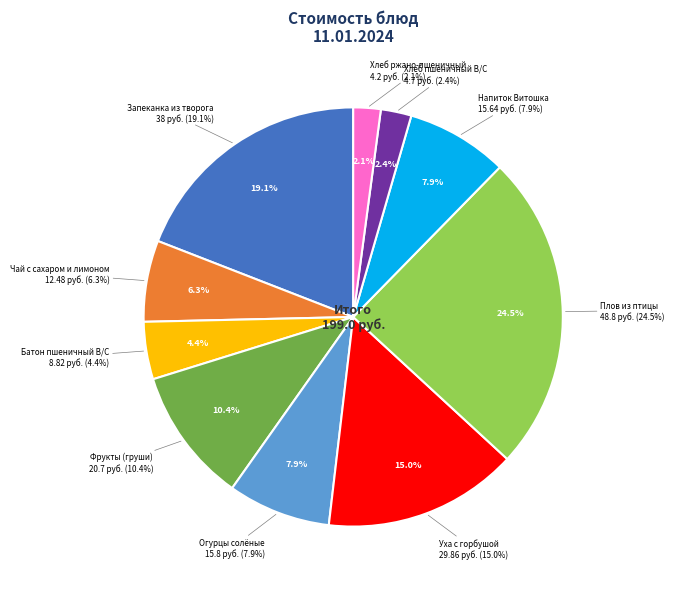

What percentage is NOT represented by Огурцы солёные?

92.1%